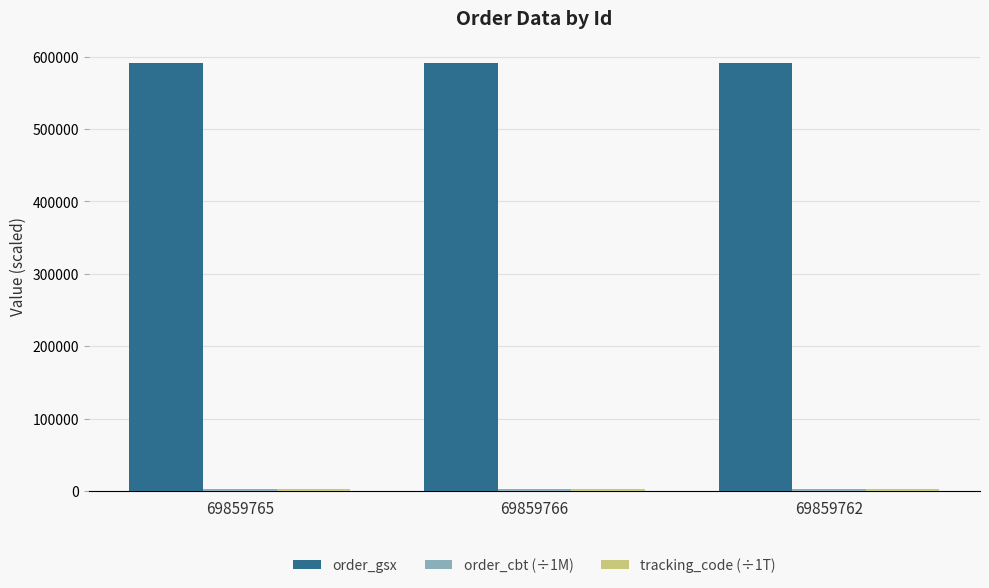

What is the maximum value shown in the chart?

591834.0